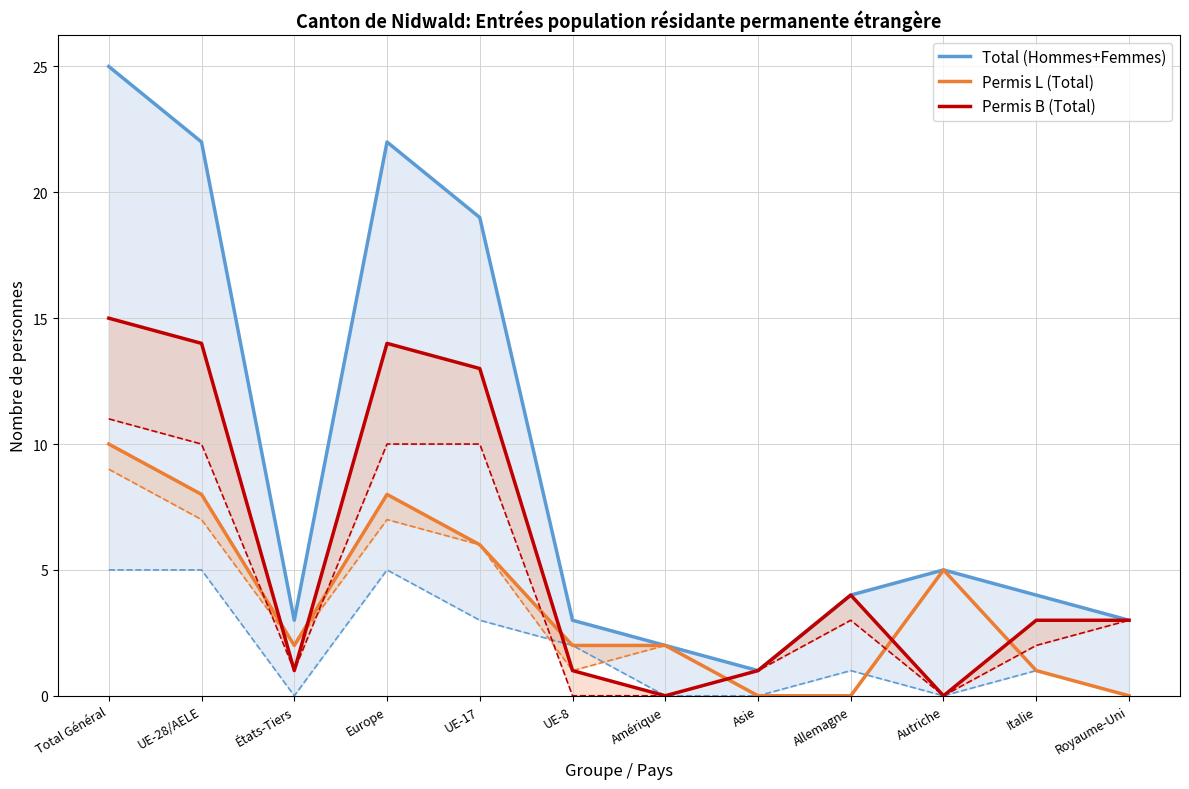

How many values in the Permis B (Total) series are below 3?

5